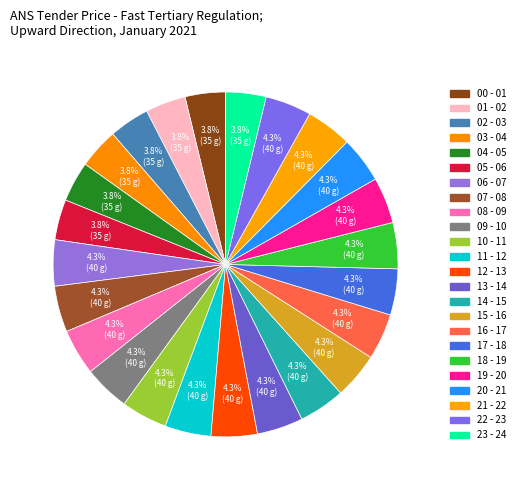

To the nearest percent, what percentage of the pie is 16 - 17?

4%